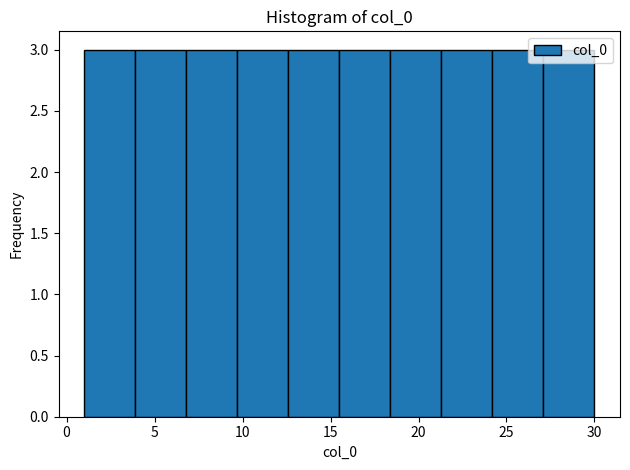

How tall is the bar that spans 21.3 to 24.2 on the x-axis? Neither the bar edges nor the heights are printed on the chart, so give them approximately, as read against the axes.

3